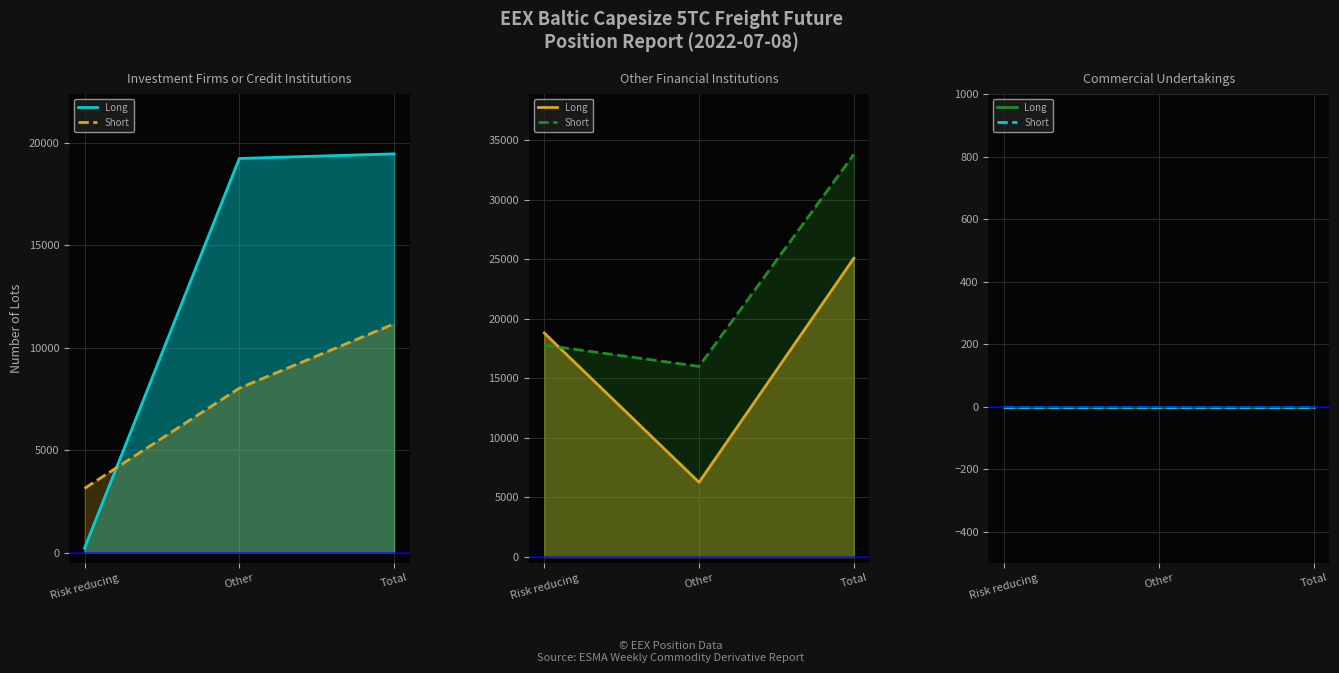

The value of Investment Firms Long at Other is 3862.7. True or false?

False